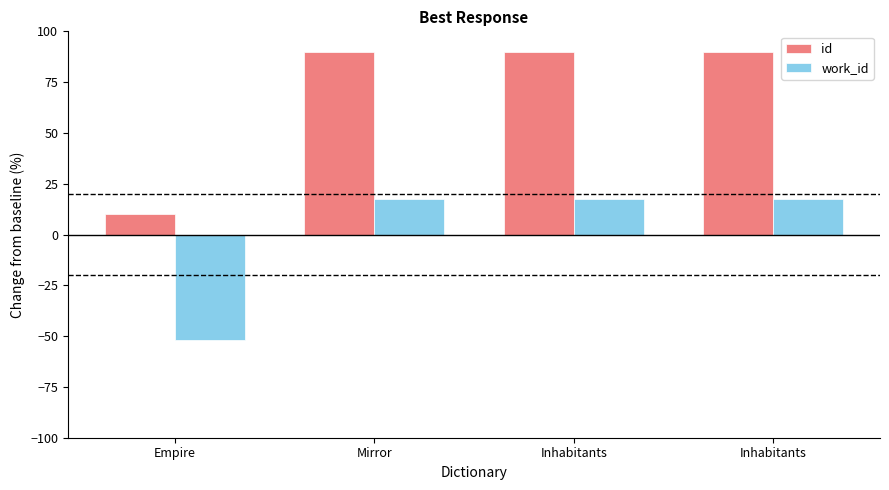

Reading right to left, list all the values displayed in this chart.

id: 90.0	89.9	89.8	10.0
work_id: 17.3	17.3	17.3	-52.0